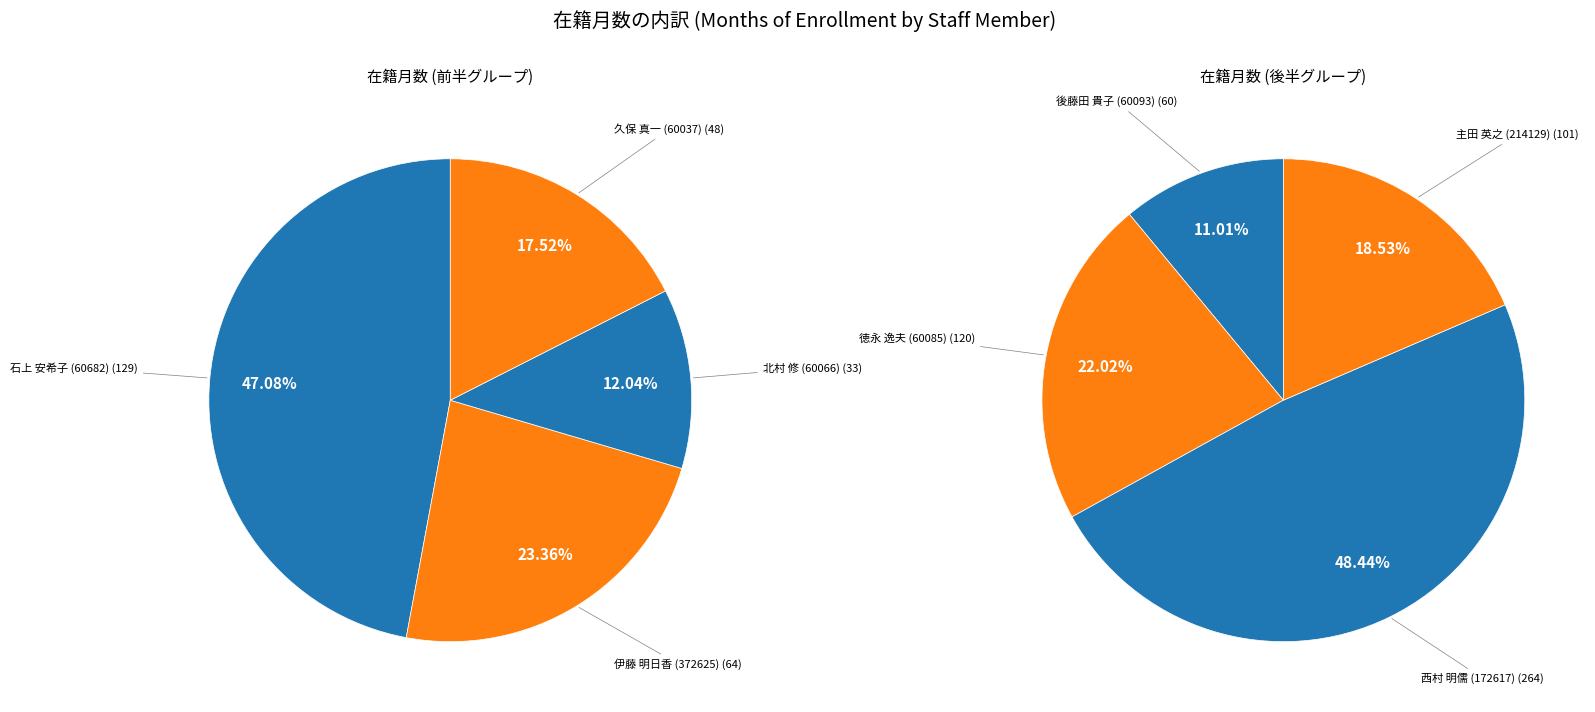

Which slice is the smallest?

北村 修 (60066)